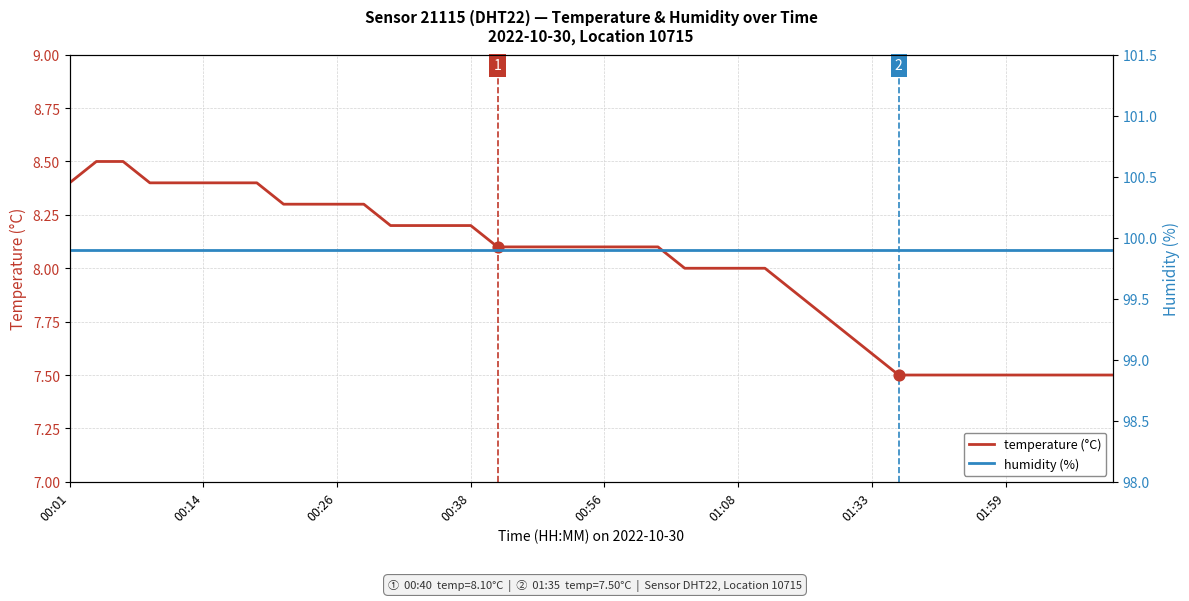

What is the minimum value for temperature (°C)?

7.5